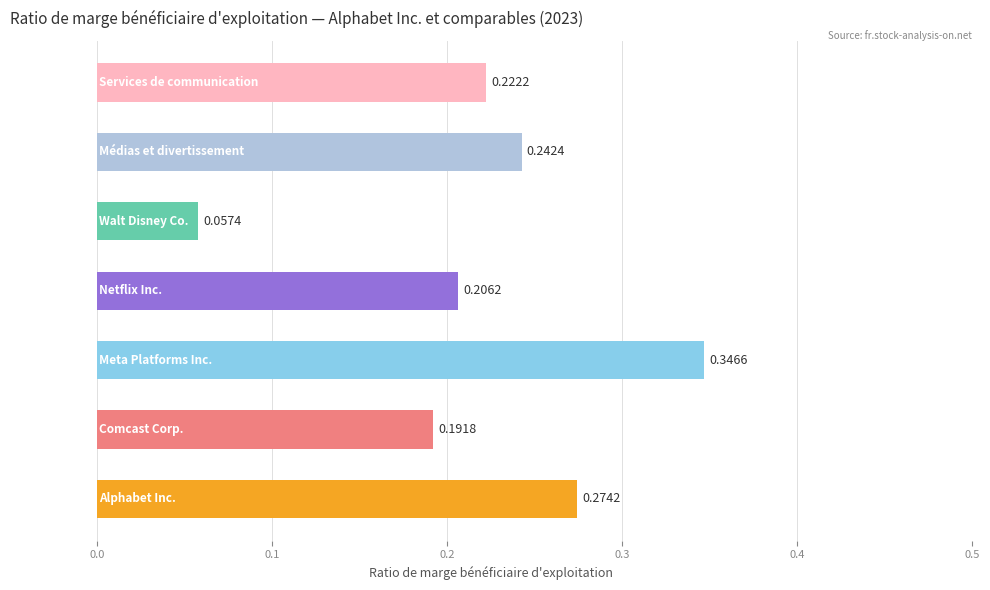

What is the sum of all values?

1.5